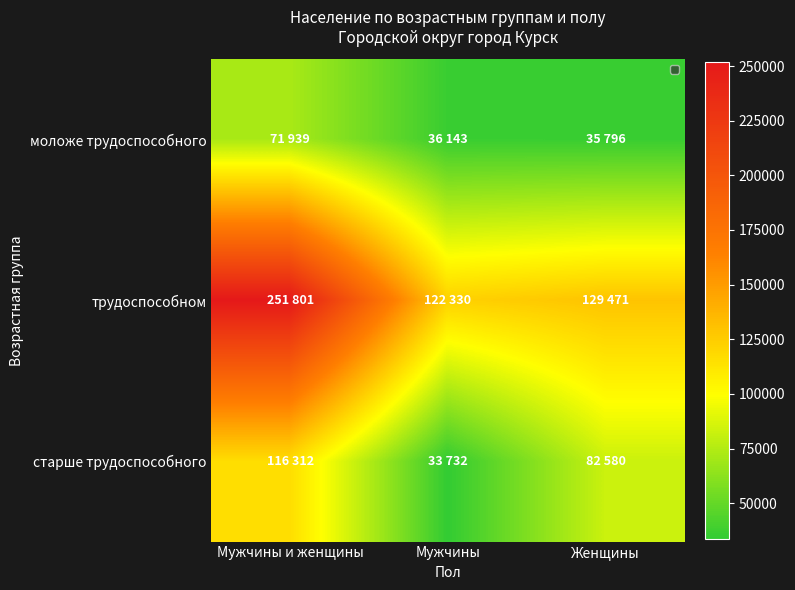

Reading left to right, what are all the values shown in this chart?

моложе трудоспособного: Мужчины и женщины=71939	Мужчины=36143	Женщины=35796
трудоспособном: Мужчины и женщины=251801	Мужчины=122330	Женщины=129471
старше трудоспособного: Мужчины и женщины=116312	Мужчины=33732	Женщины=82580